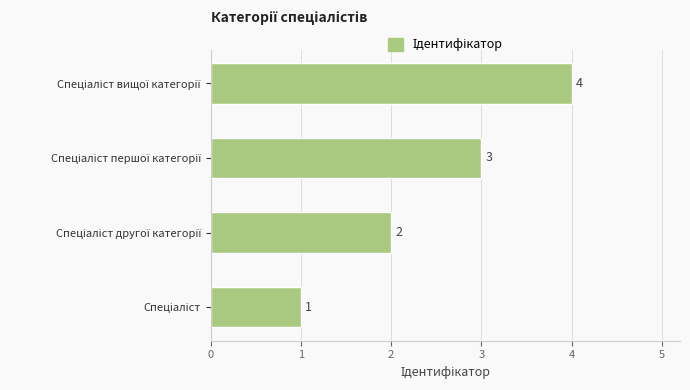

How many values are between 2 and 4?

3